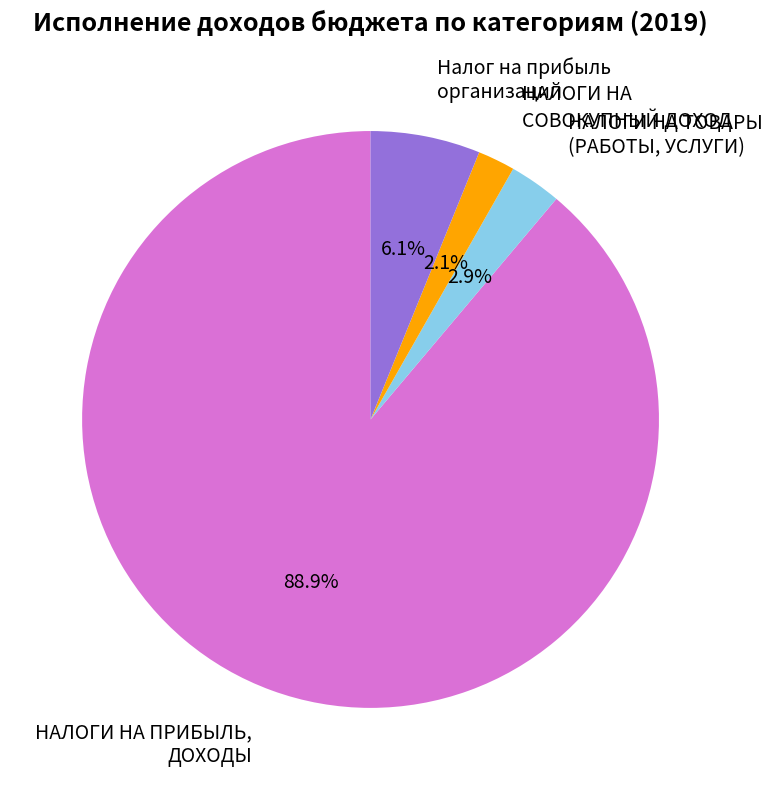

Is it true that НАЛОГИ НА ТОВАРЫ (РАБОТЫ, УСЛУГИ) is 3% of the pie?

True